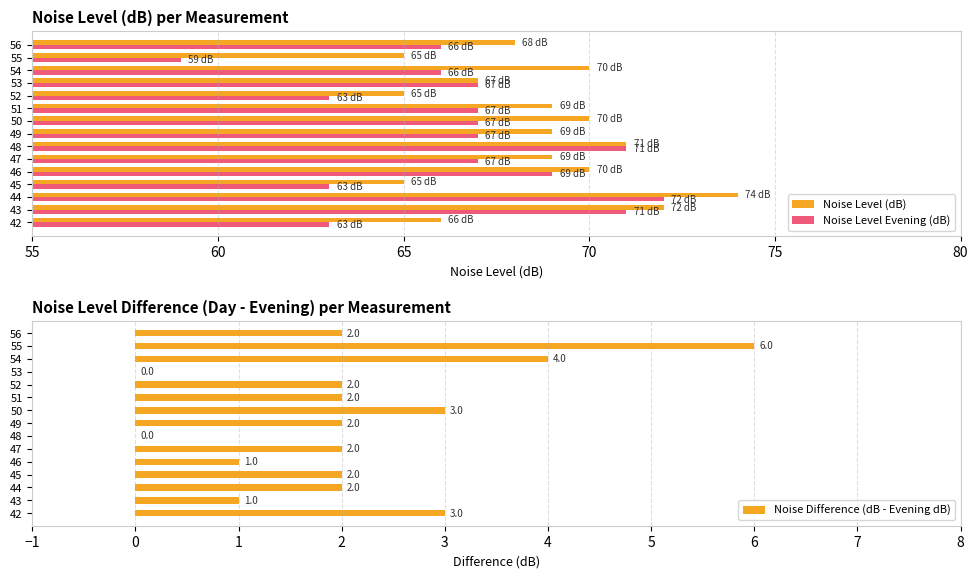

List the series in order of their peak value, highest first.

Noise Level (dB), Noise Level Evening (dB), Noise Difference (dB - Evening dB)